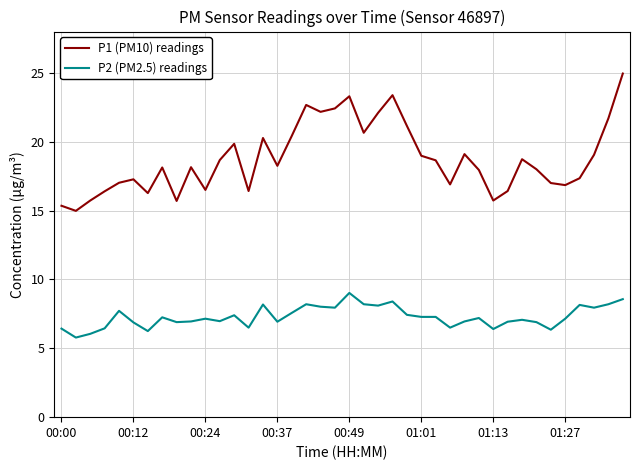

How many lines are shown in the chart?

2